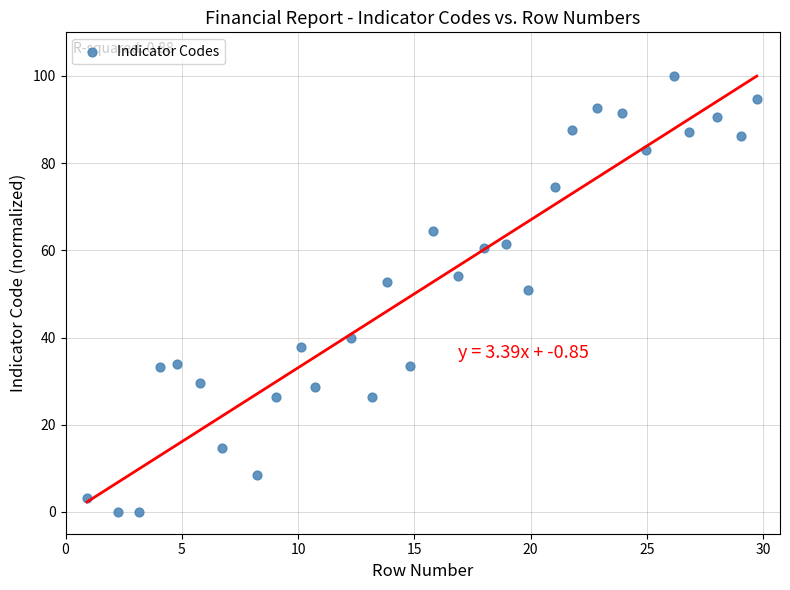

What is the range of Y values (max minus min)?

100.0